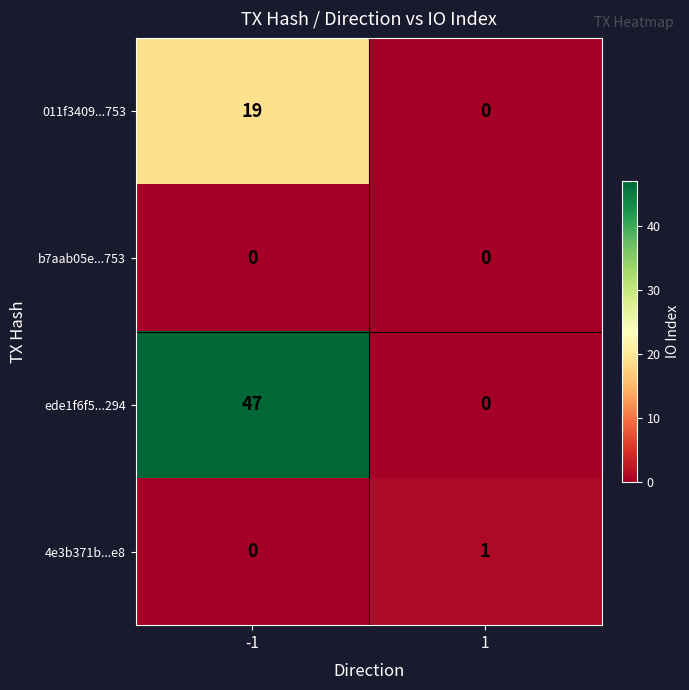

Reading right to left, what are all the values shown in this chart?

011f3409...753: 1=0	-1=19
b7aab05e...753: 1=0	-1=0
ede1f6f5...294: 1=0	-1=47
4e3b371b...e8: 1=1	-1=0